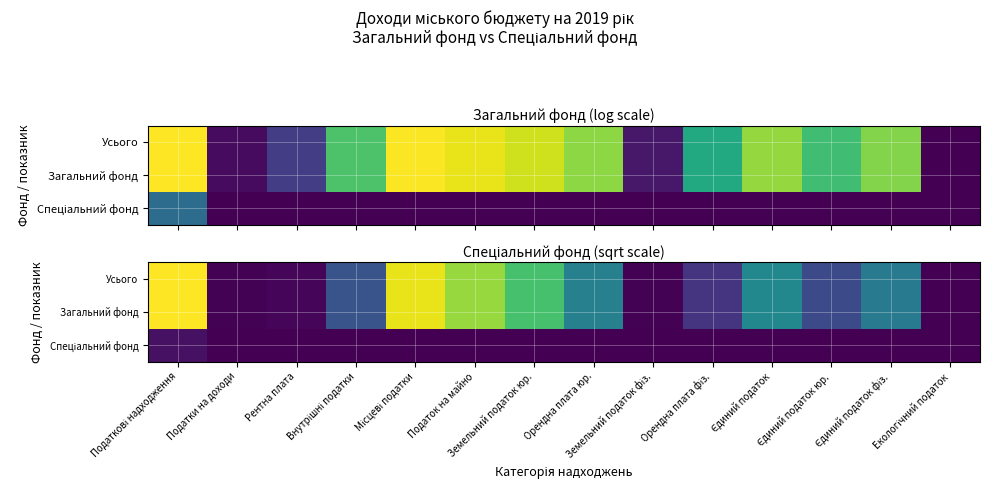

What is the difference between the maximum and minimum values in the Усього series?

127.3